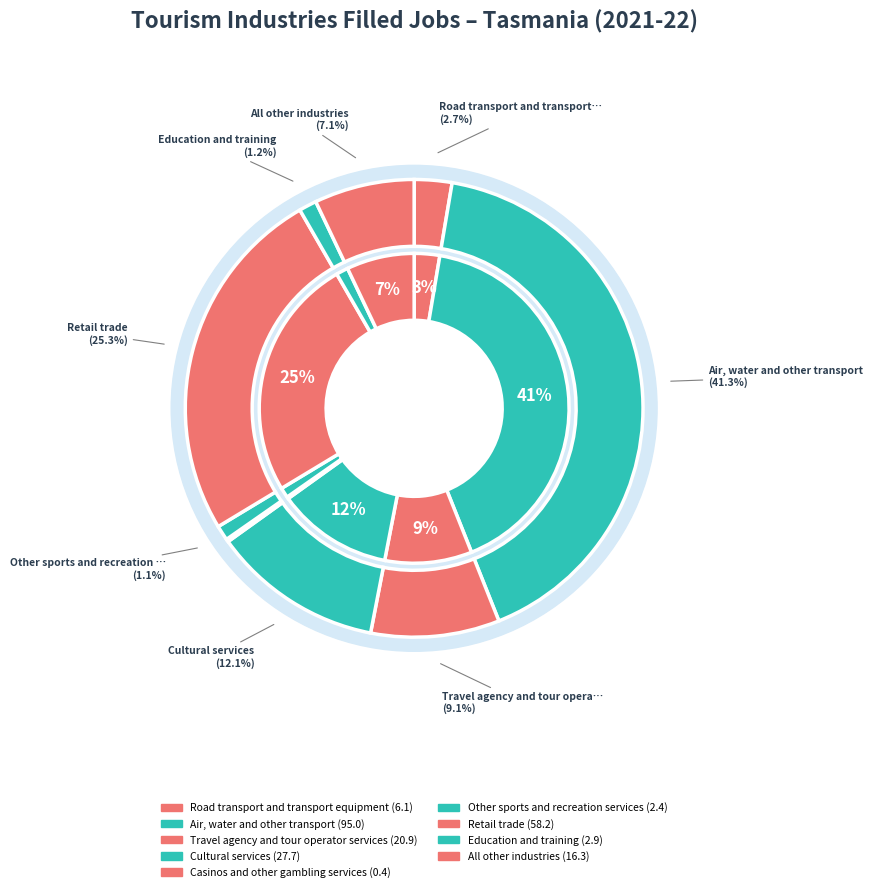

Does Cultural services represent more than half of the total?

No